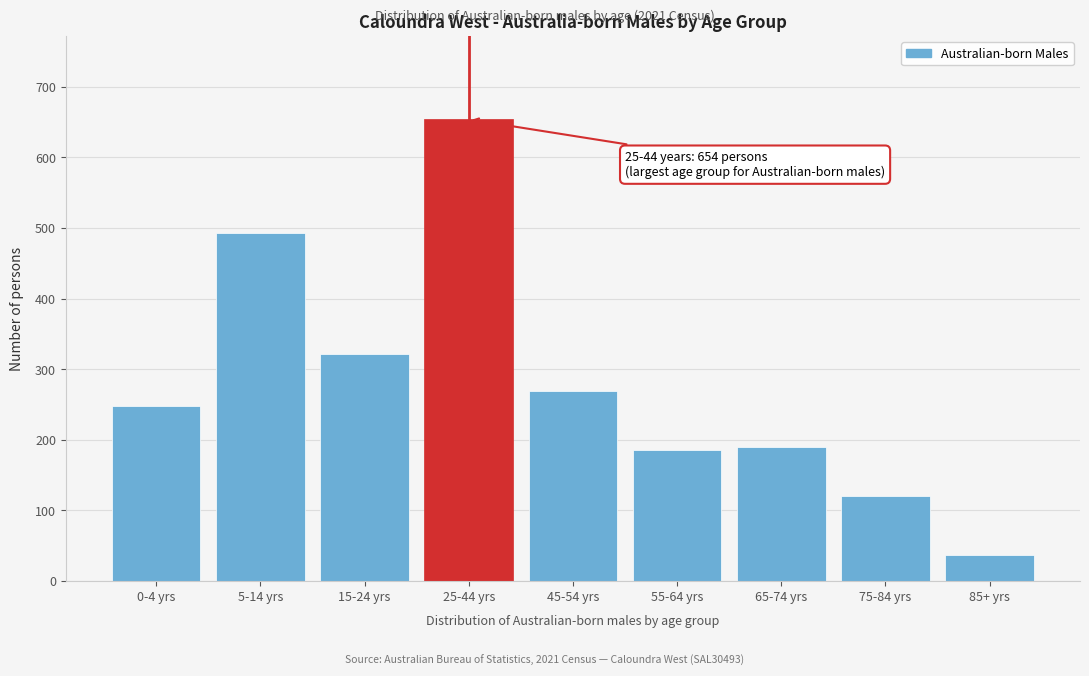

Reading left to right, list all the values displayed in this chart.

0-4 yrs=248	5-14 yrs=493	15-24 yrs=322	25-44 yrs=654	45-54 yrs=269	55-64 yrs=186	65-74 yrs=190	75-84 yrs=121	85+ yrs=37